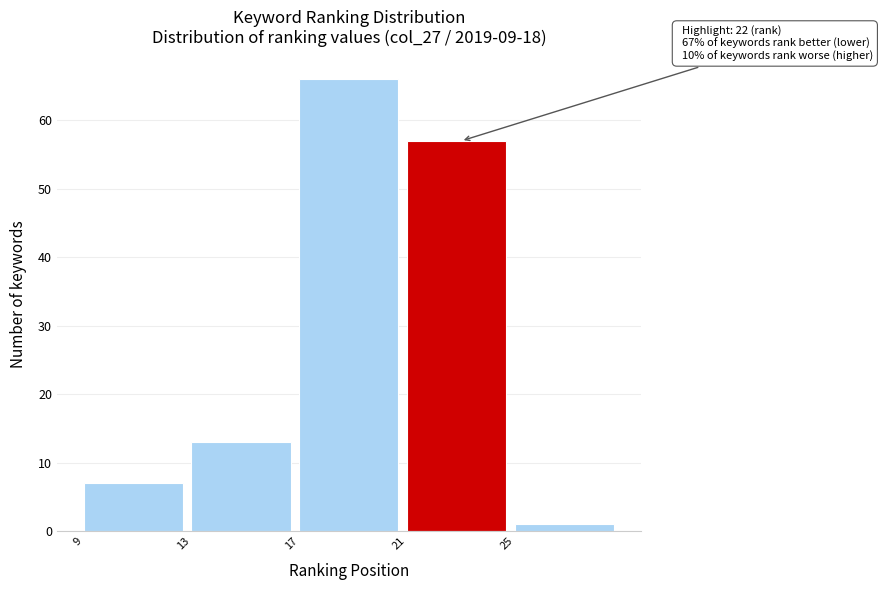

Which range on the x-axis has the tallest bar?

17 to 21